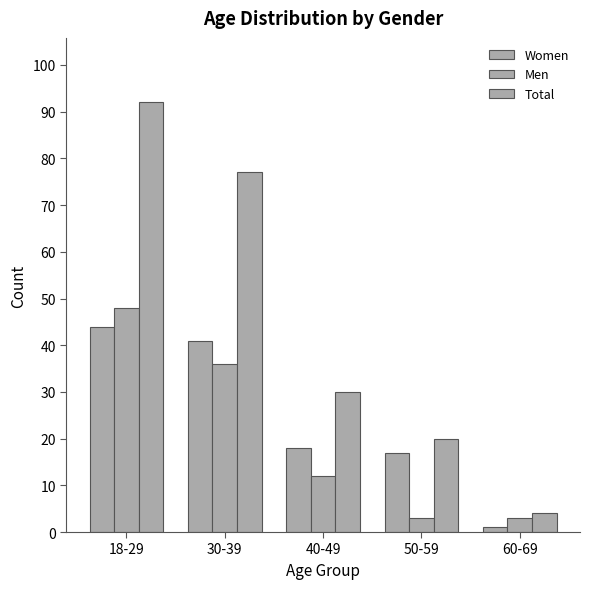

At how many categories does at least one series exceed 79?

1